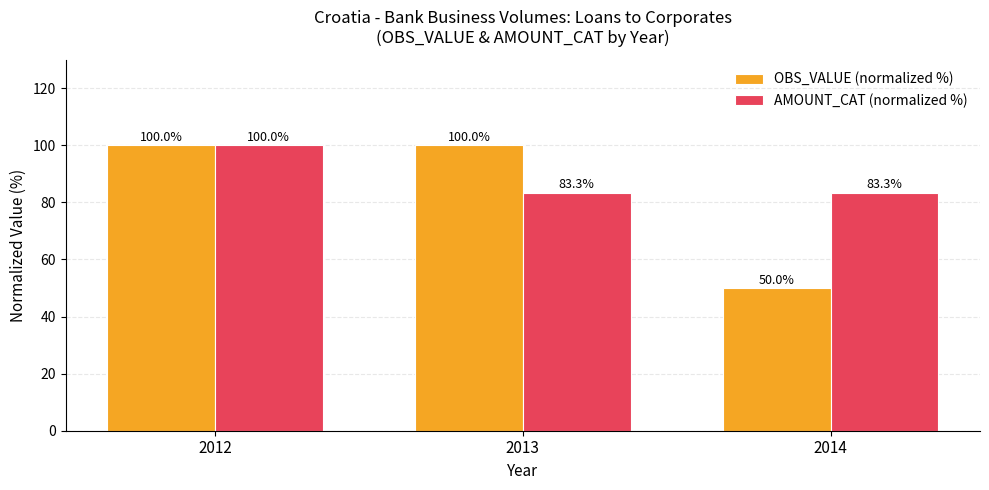

What value does the OBS_VALUE (normalized %) series have at 2013?

100.0